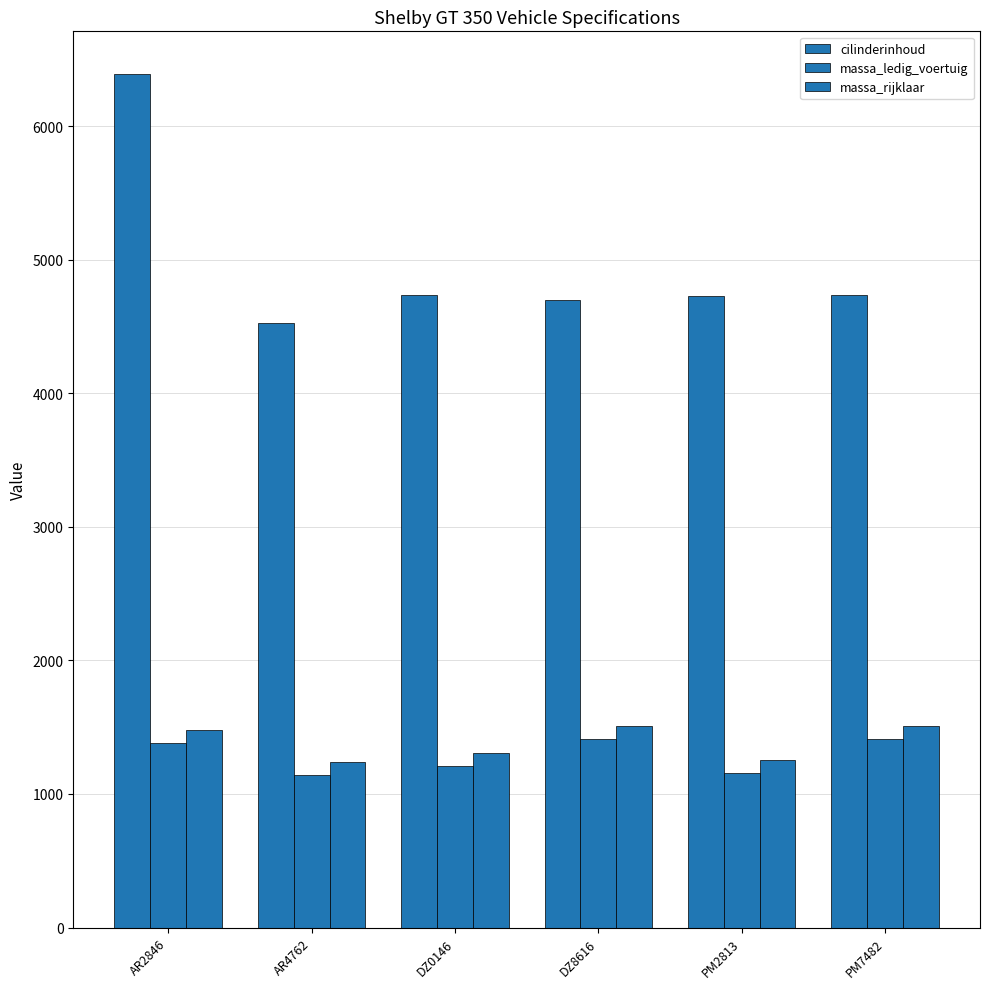

What is the difference between the second highest and minimum values in the cilinderinhoud series?

211